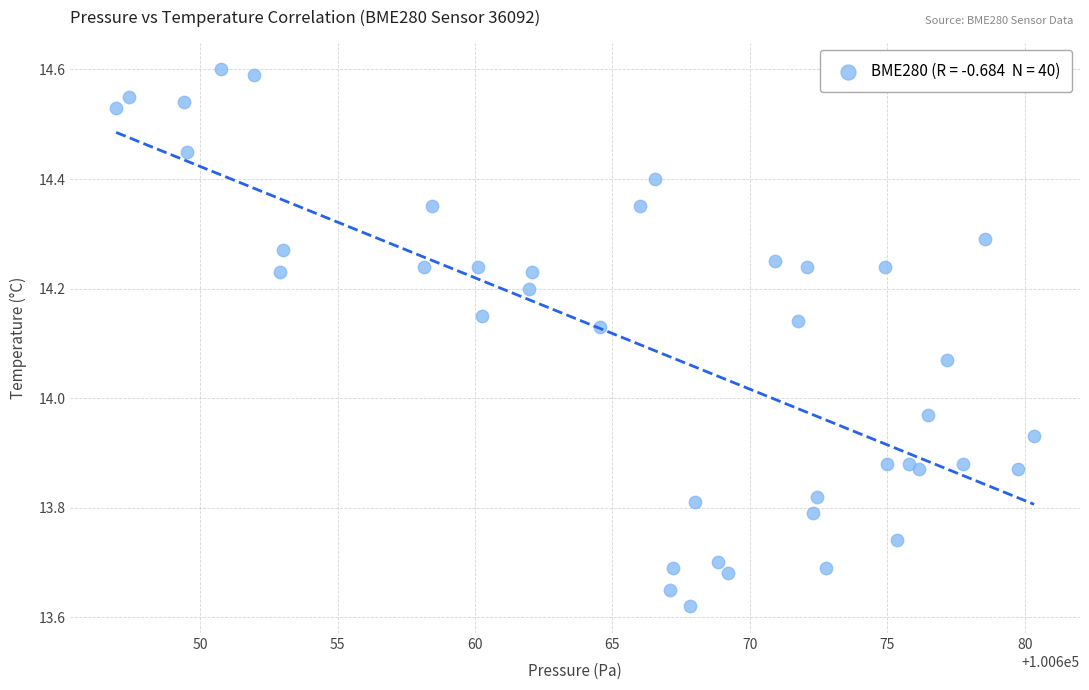

What is the range of Y values (max minus min)?

1.0